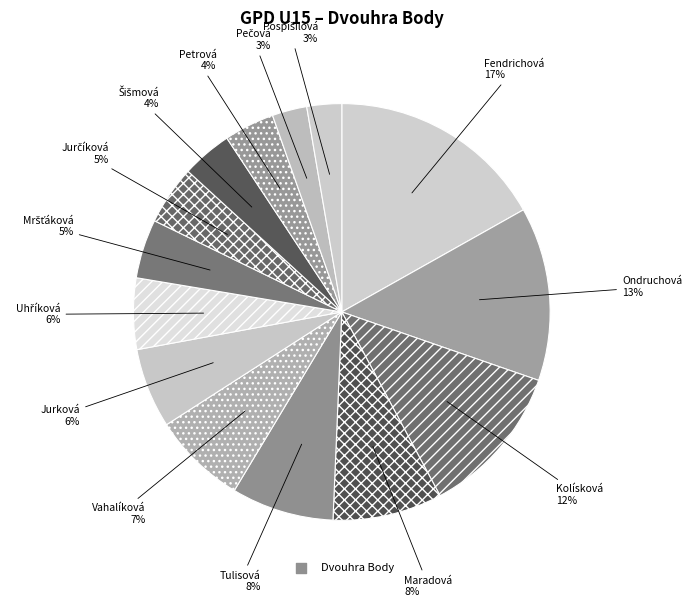

Rank the categories by value from highest to lowest.

Fendrichová Alice, Ondruchová Elen, Kolísková Eliška, Maradová Karolína, Tulisová Adéla, Vahalíková Stella, Jurková Alena, Uhříková Karolína, Mršťáková Alice, Jurčíková Barbora, Šišmová Vendula, Petrová Barbora, Pečová Julie, Pospíšilová Natálie